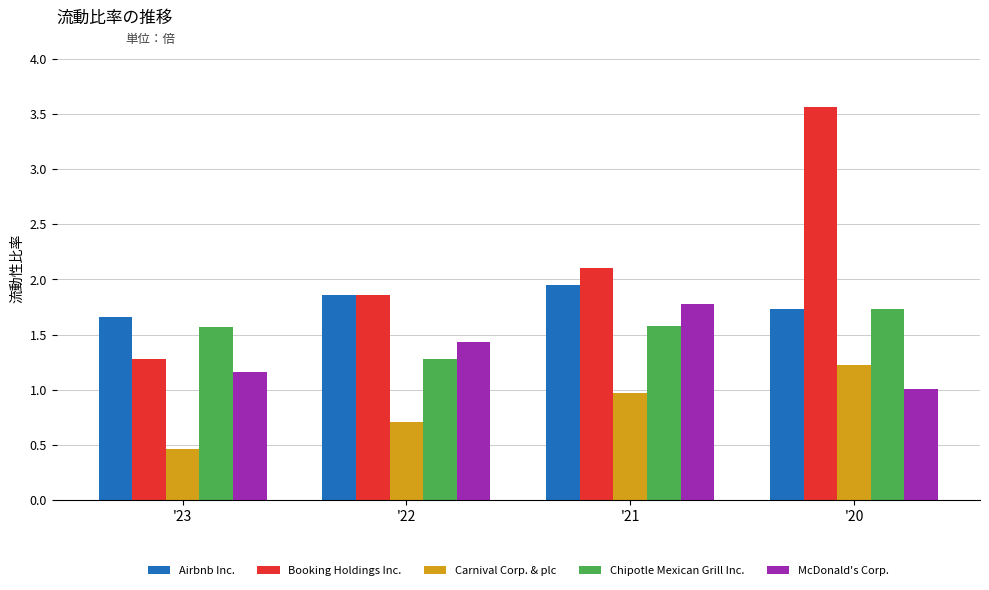

Is the value of Booking Holdings Inc. at '22 greater than the value of McDonald's Corp. at '21?

Yes